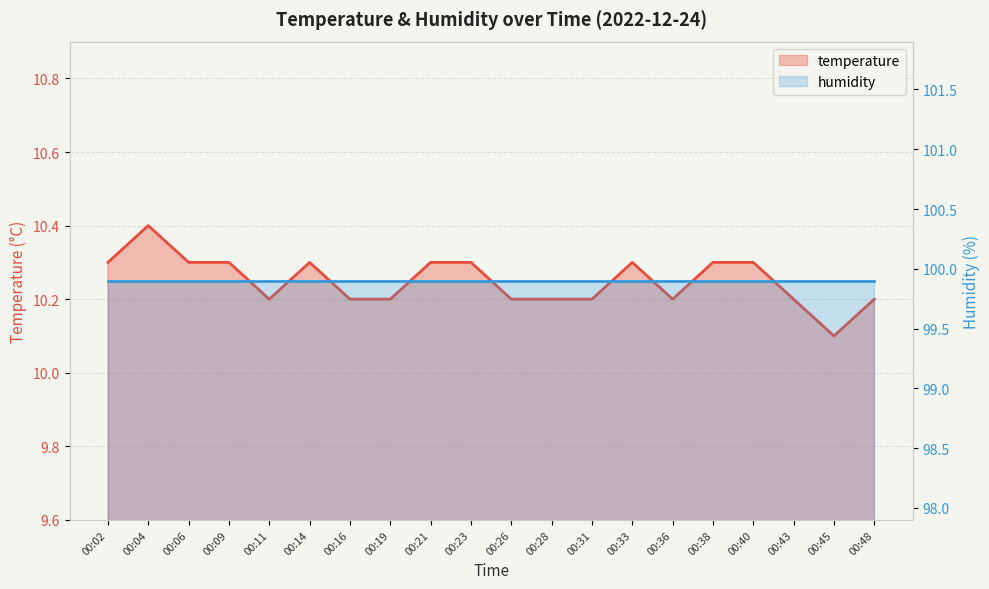

Where is the first local maximum?

00:04